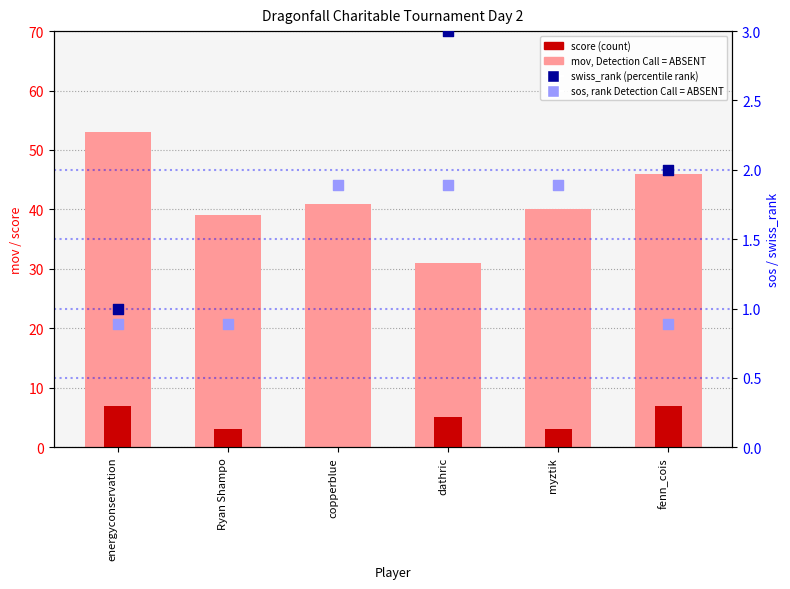

At how many categories does at least one series exceed 27?

6